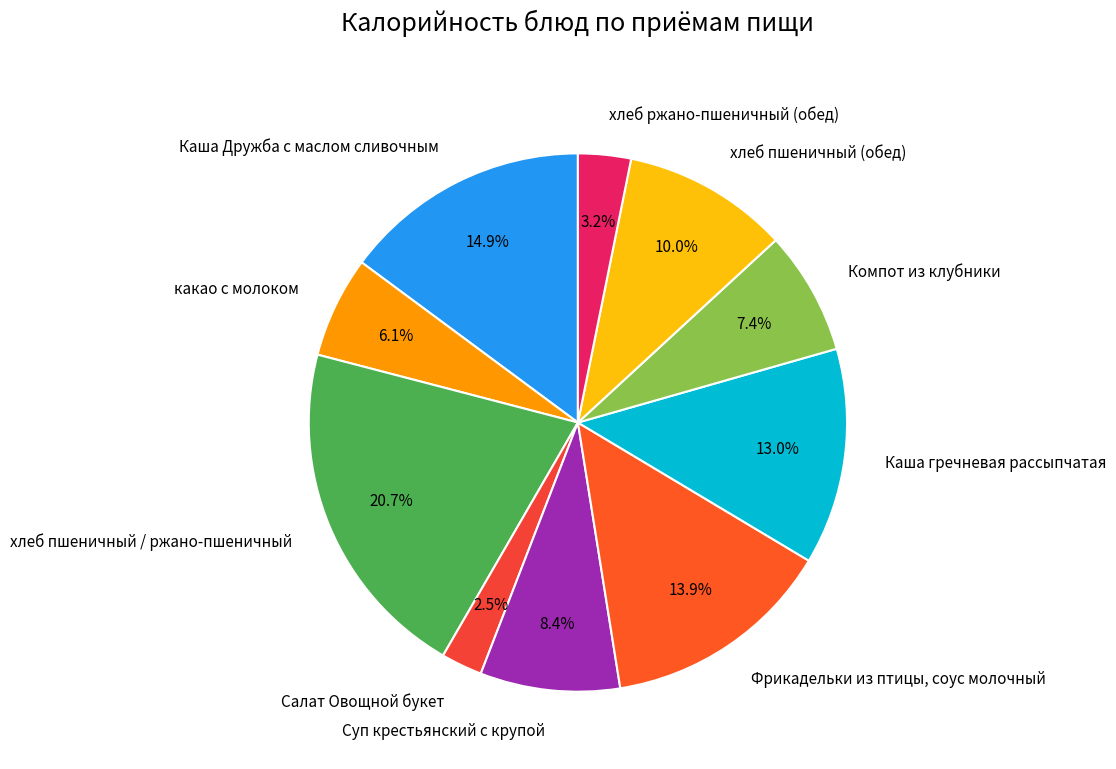

Between Каша Дружба с маслом сливочным and Салат Овощной букет, which is larger?

Каша Дружба с маслом сливочным